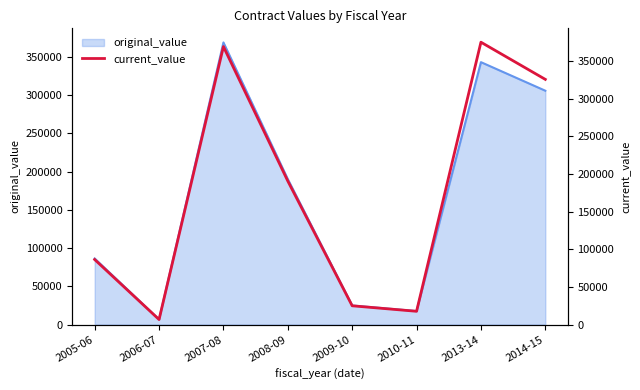

What is the minimum value shown in the chart?

6759.0